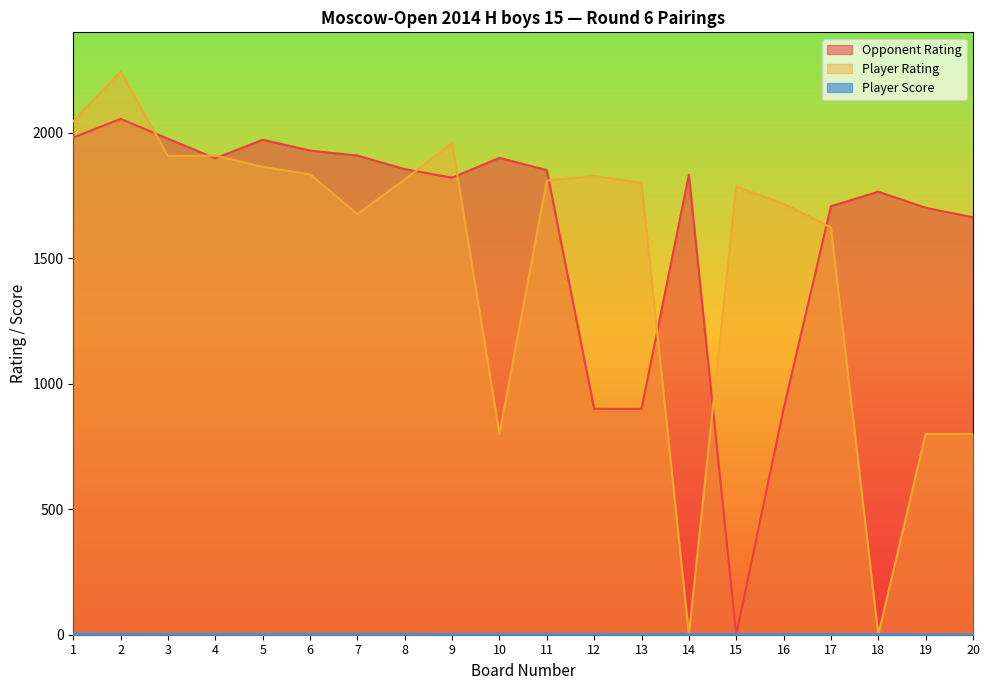

What is the spread (max minus min) of values at 7?

1905.5